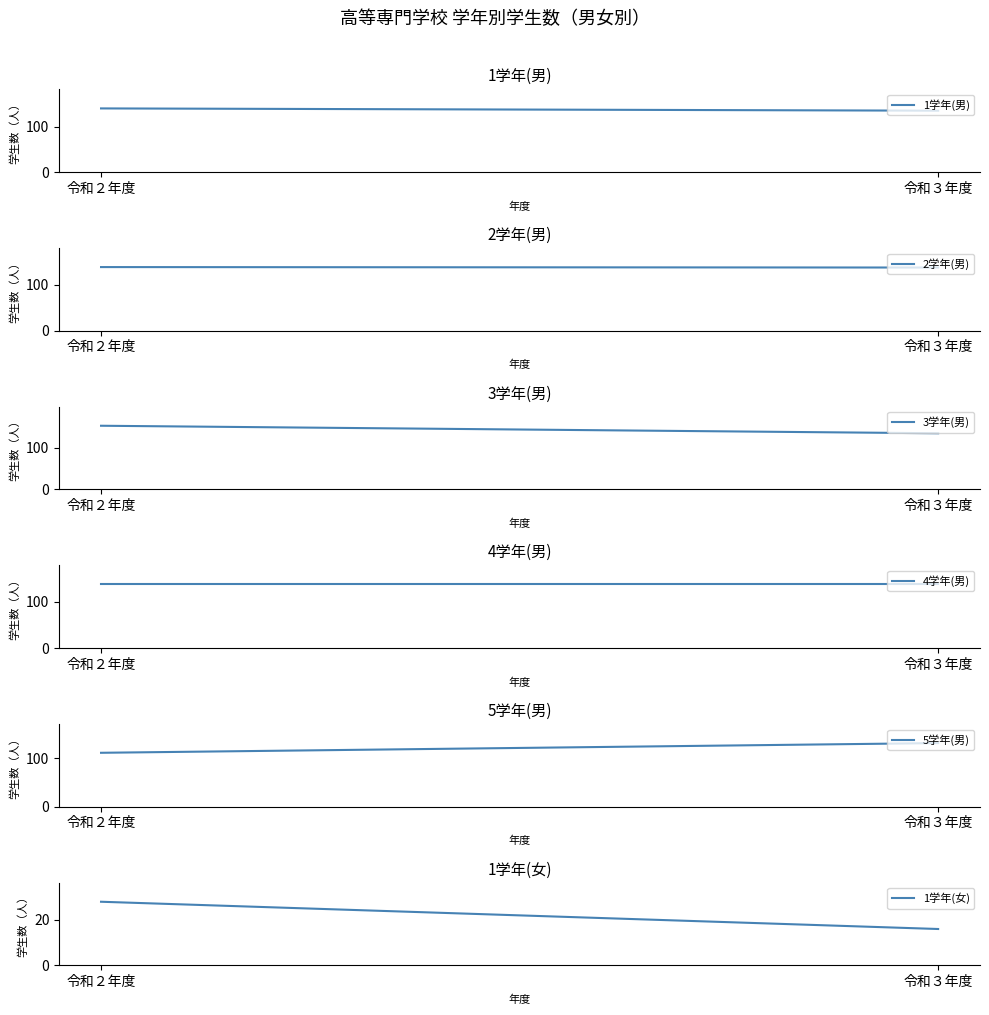

Reading left to right, what are all the values shown in this chart?

1学年(男): 令和２年度=140	令和３年度=135
2学年(男): 令和２年度=138	令和３年度=137
3学年(男): 令和２年度=152	令和３年度=134
4学年(男): 令和２年度=138	令和３年度=138
5学年(男): 令和２年度=111	令和３年度=131
1学年(女): 令和２年度=28	令和３年度=16